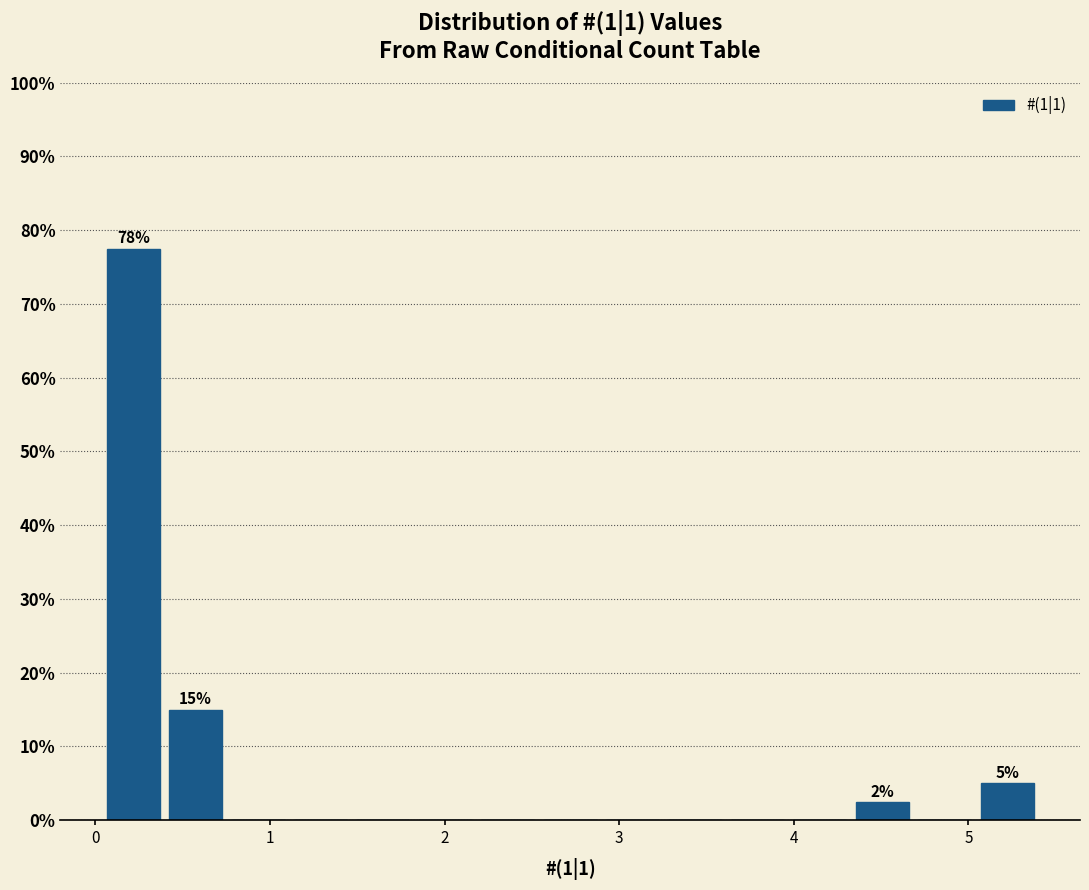

Around what value on the x-axis is the tallest bar? Give the approximate position of its centre, as read against the axis.

0.2